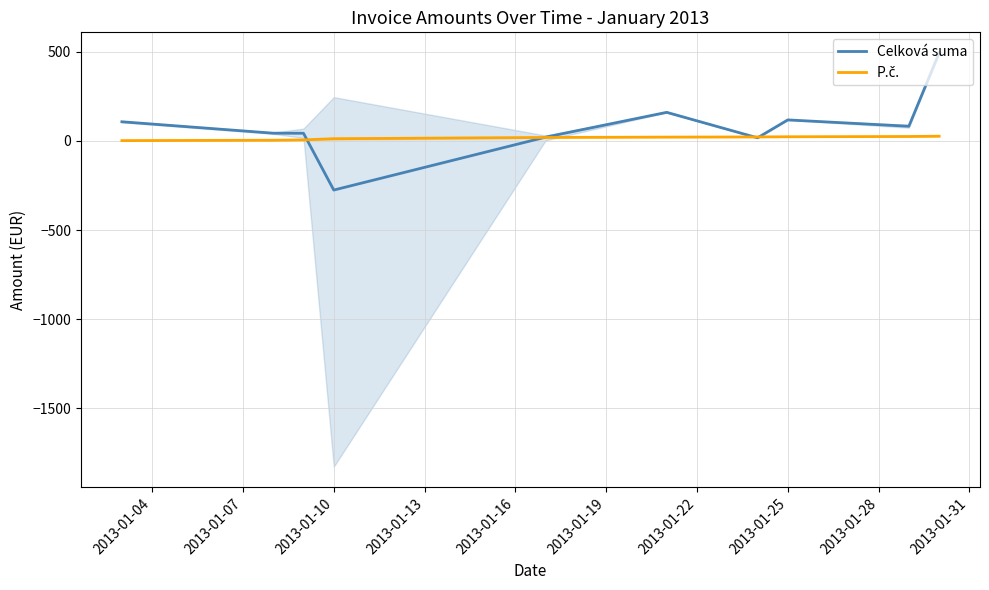

How many values in the Celková suma series exceed 81?

5